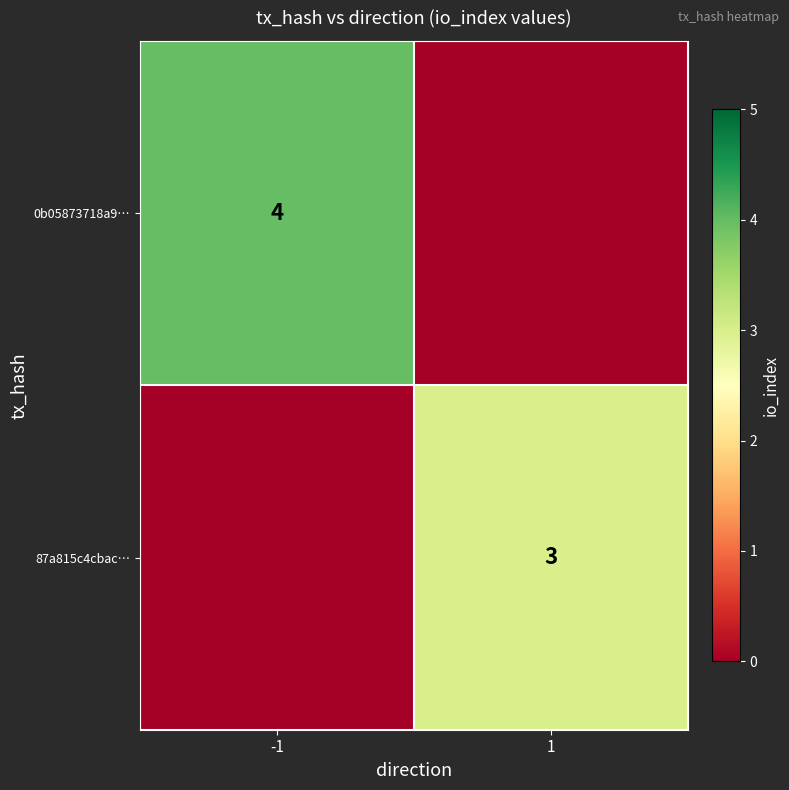

Is it true that 0b05873718a9… equals 6 at -1?

False